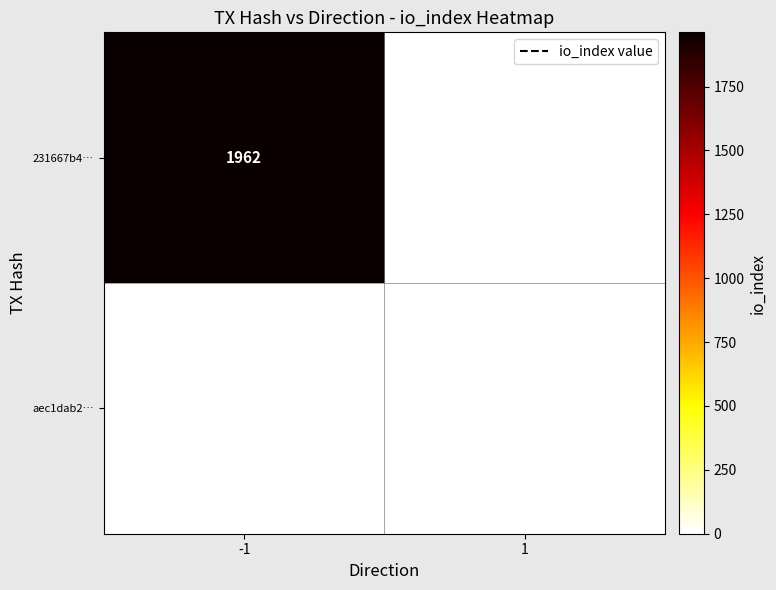

Which has a higher value, -1 or 1?

-1